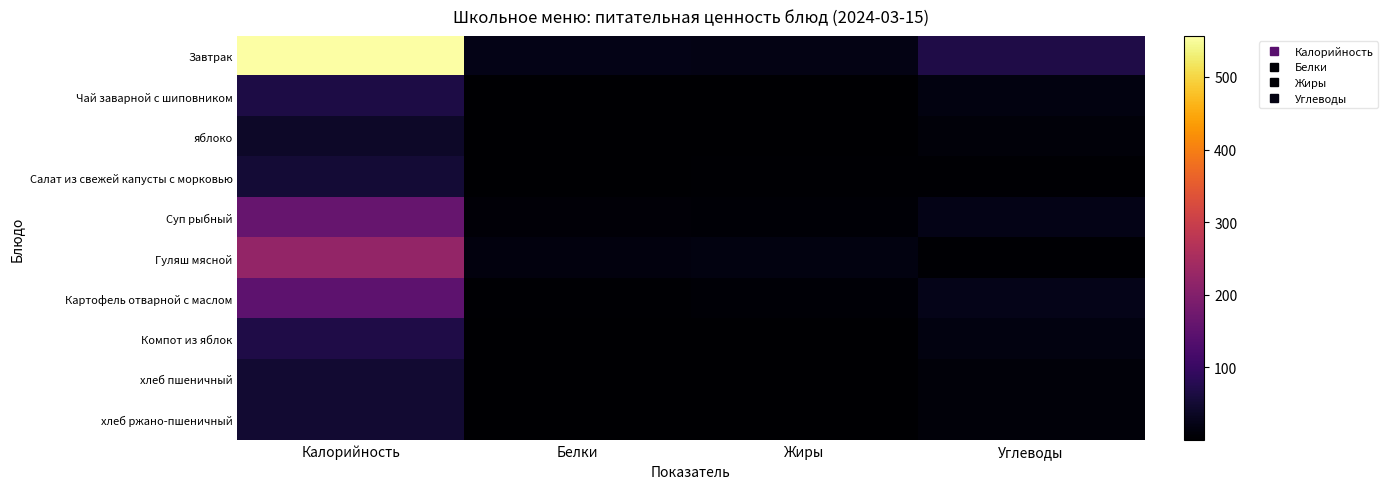

Count the number of categories in the chart.

4